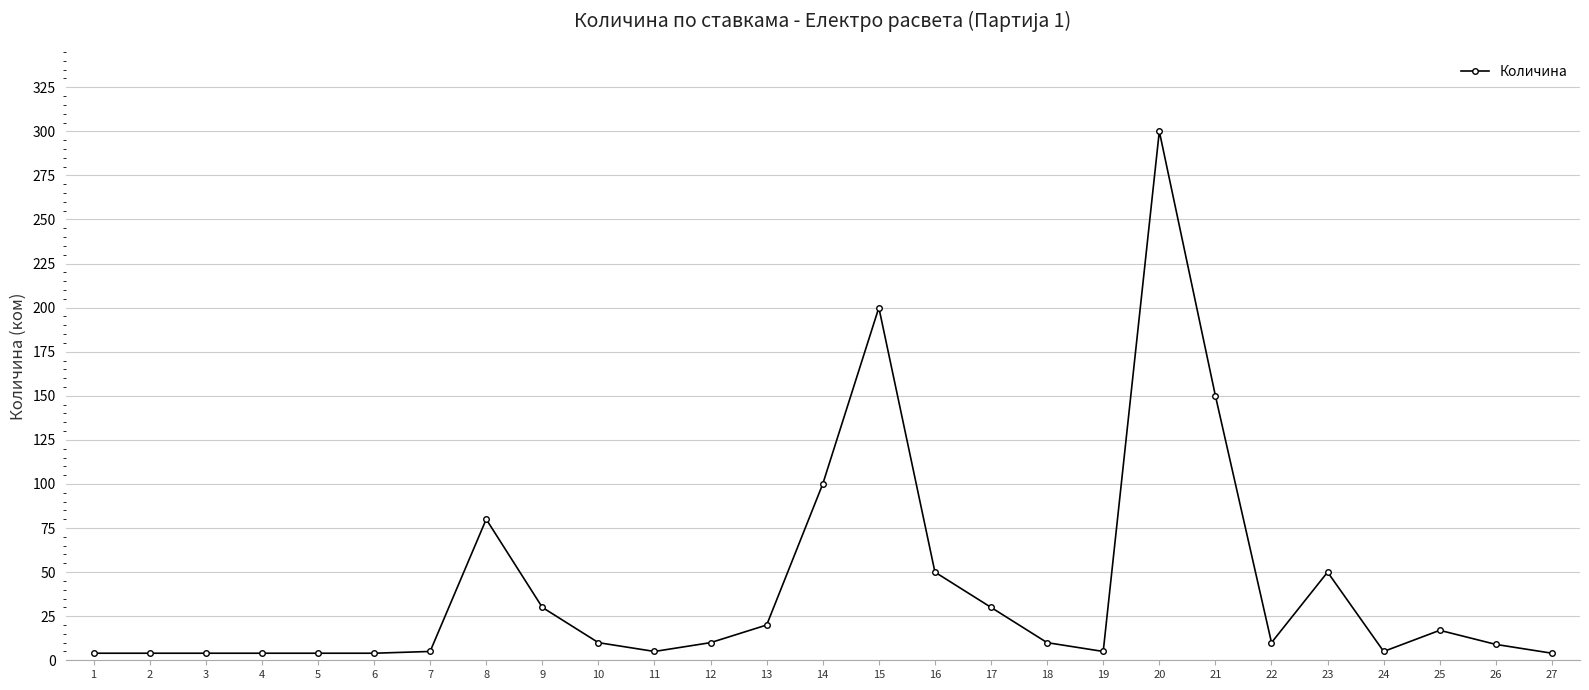

Which label corresponds to the largest value in the chart?

20